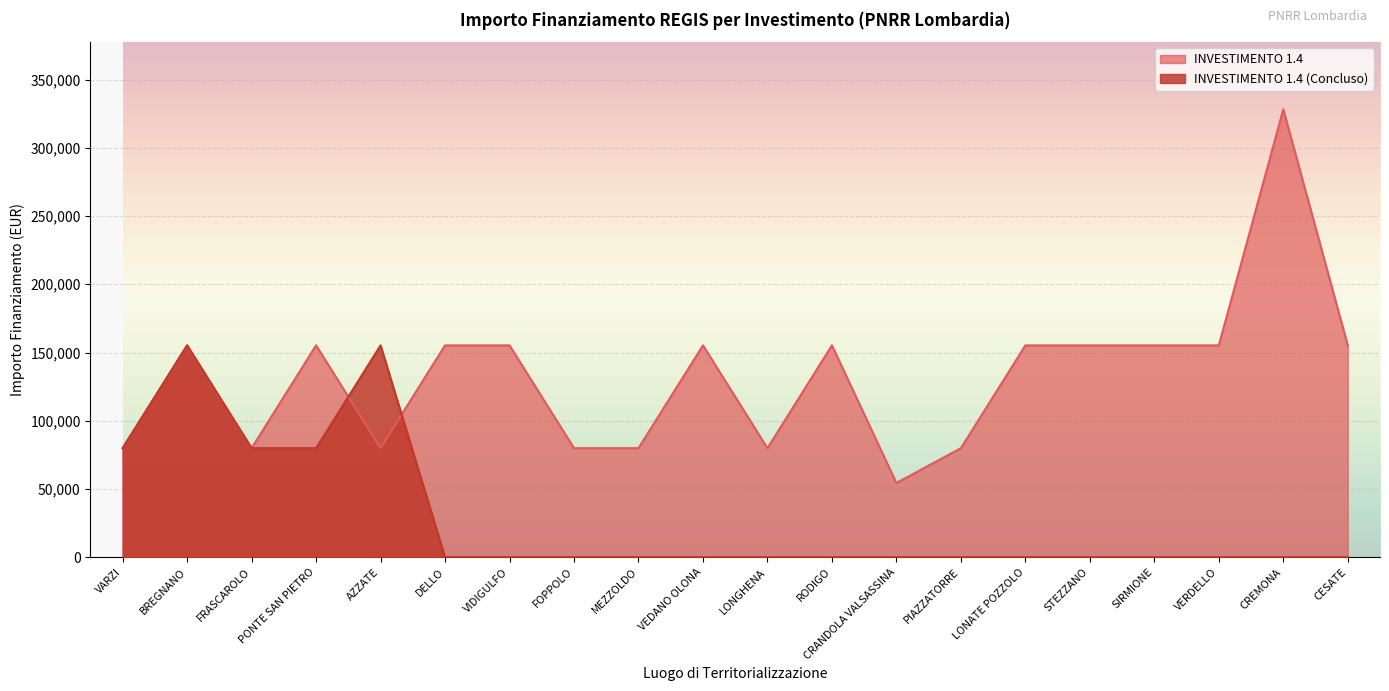

What is the difference between the second highest and second lowest values in the INVESTIMENTO 1.4 series?

75312